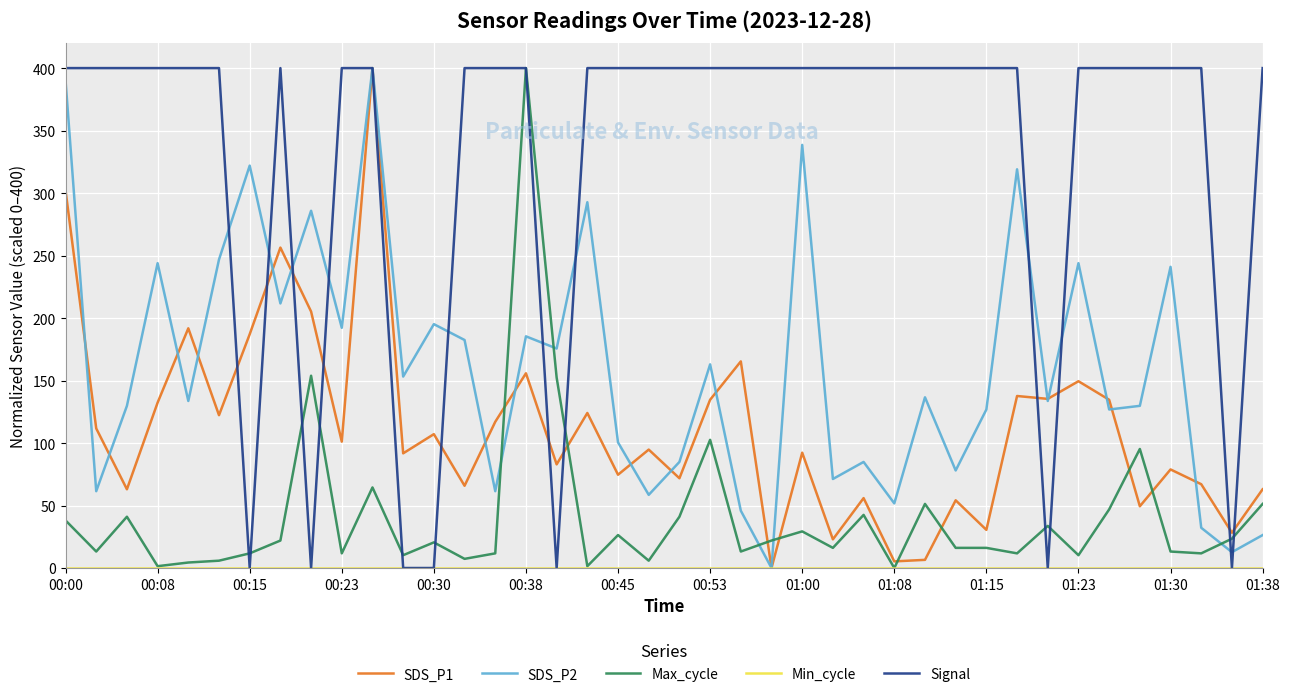

How many lines are shown in the chart?

5